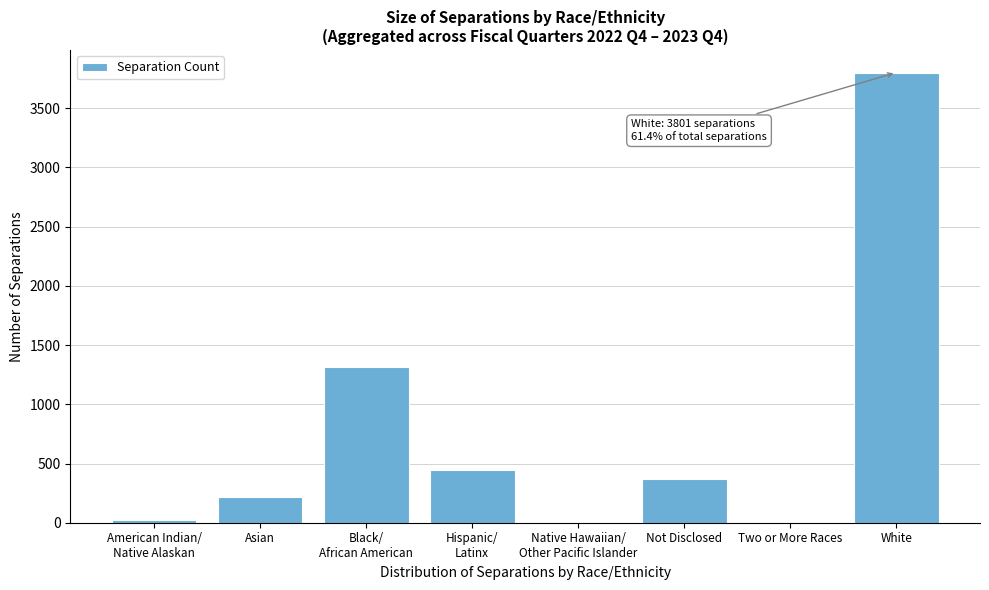

What is the maximum value shown in the chart?

3801